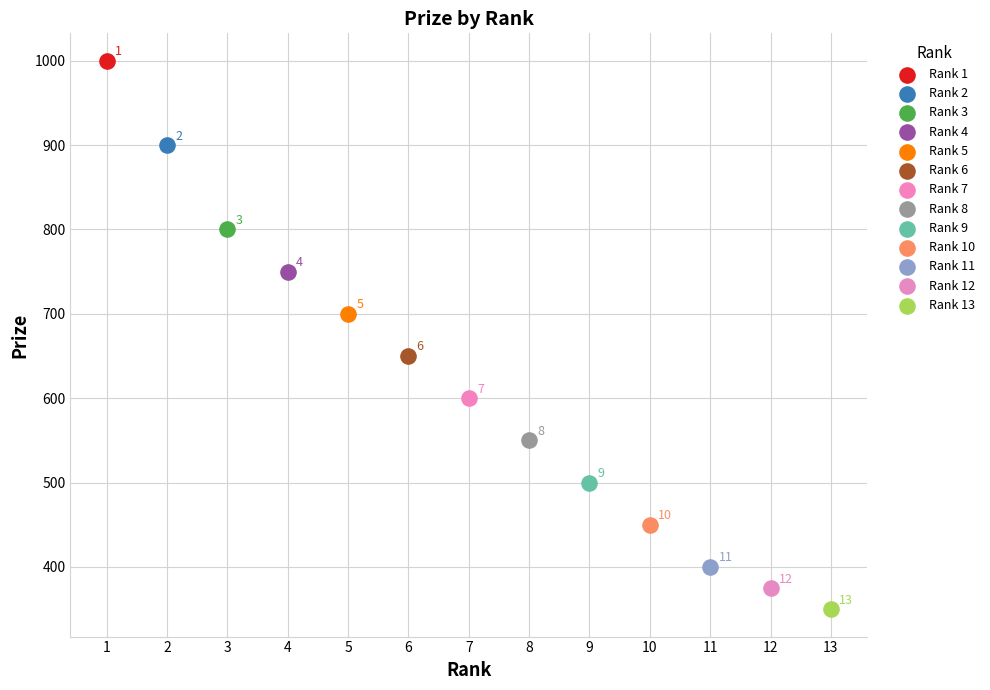

What are all the series names shown in the legend?

Rank 1, Rank 2, Rank 3, Rank 4, Rank 5, Rank 6, Rank 7, Rank 8, Rank 9, Rank 10, Rank 11, Rank 12, Rank 13